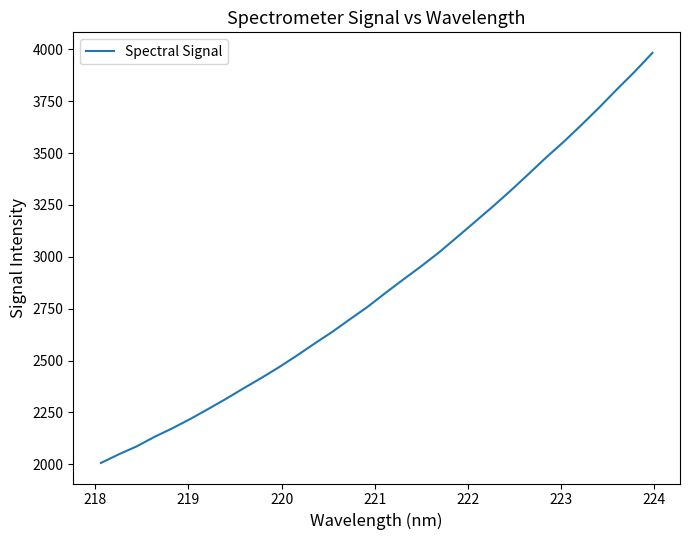

What is the greatest value displayed?

3983.2